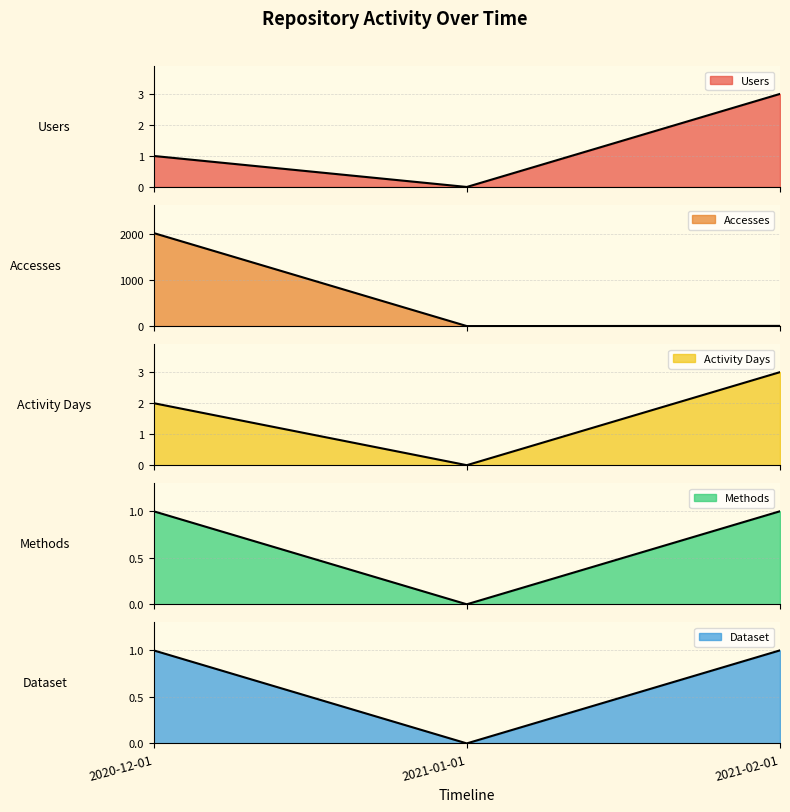

What is the difference between the highest and lowest values at 2021-02-01?

3